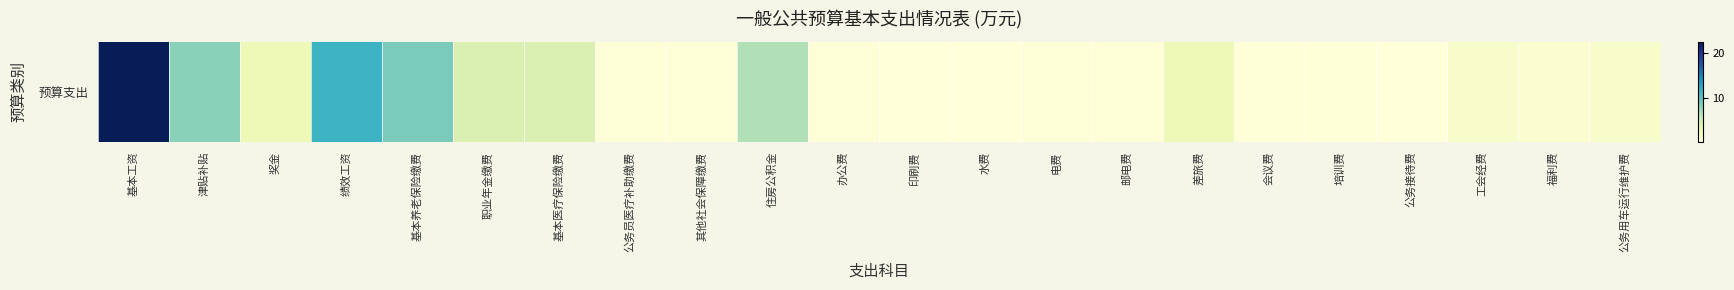

How many distinct data groups are displayed?

1